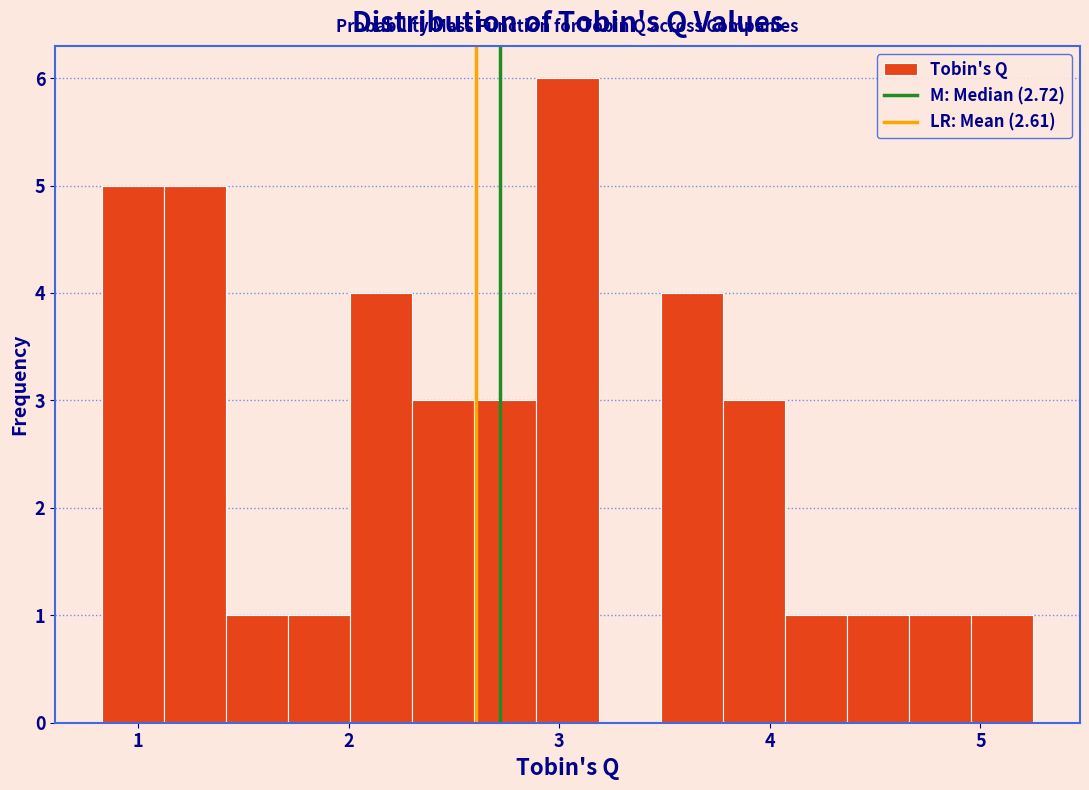

Around what value on the x-axis is the tallest bar? Give the approximate position of its centre, as read against the axis.

3.0